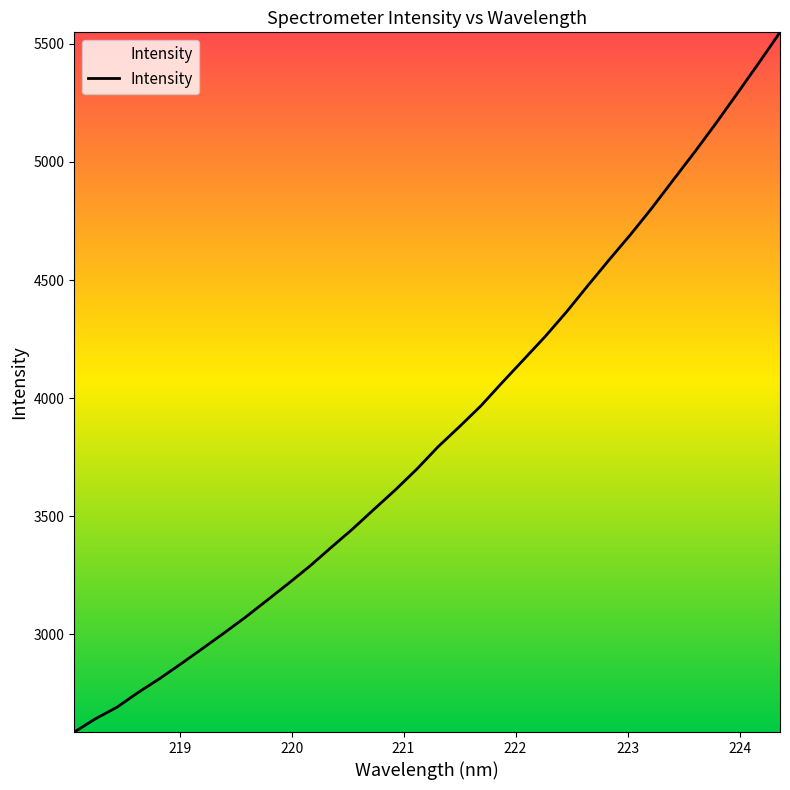

What is the average value?

3856.9